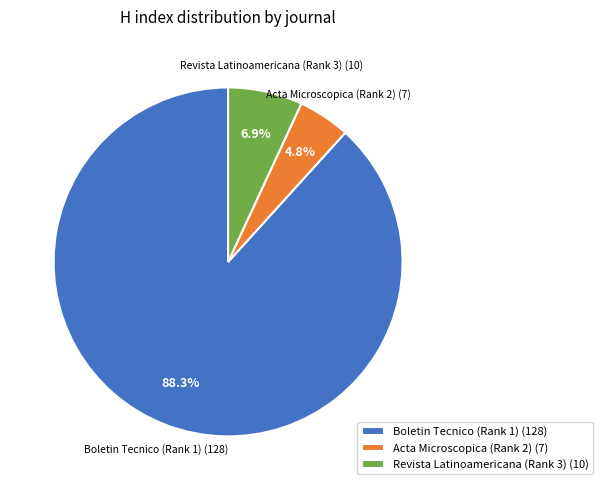

How many segments does this pie chart have?

3